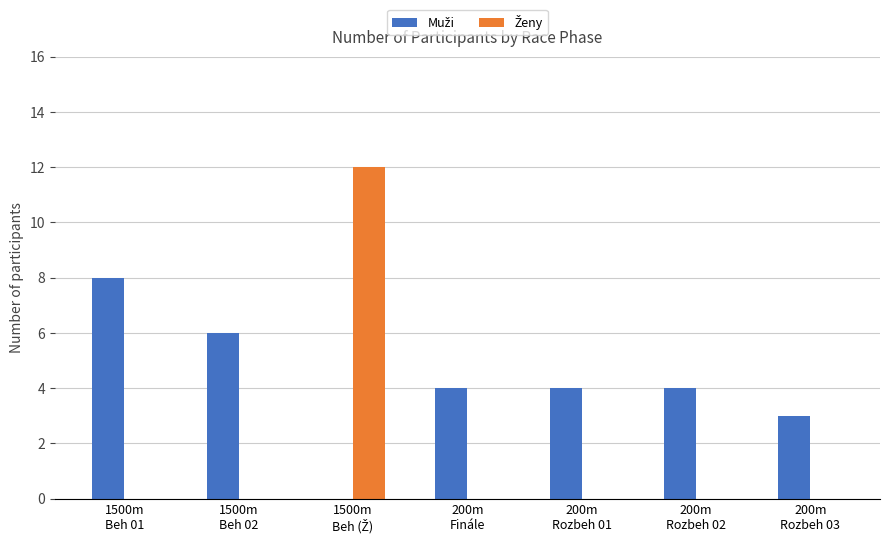

What is the greatest value displayed?

12